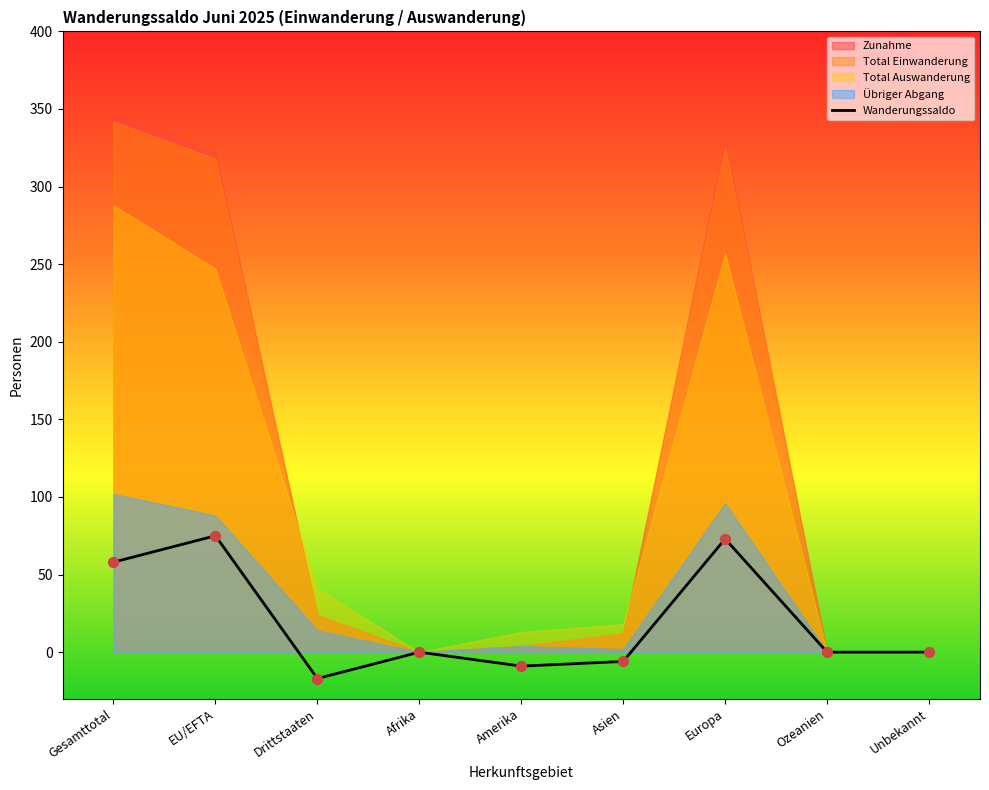

What is the change in value from Europa to Unbekannt?

-73